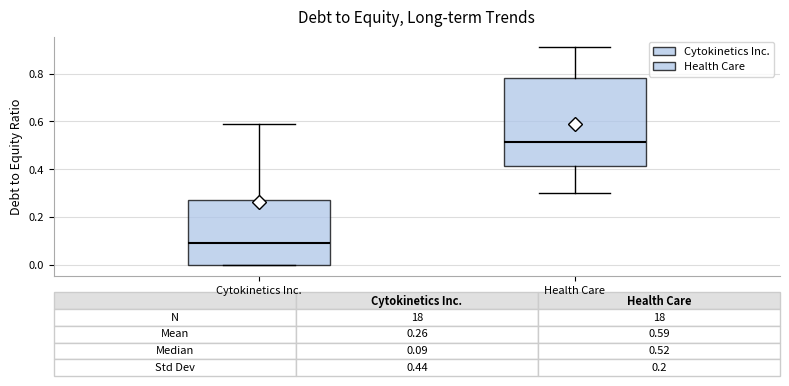

Which box is the tallest, from its lower edge to its upper edge?

Health Care